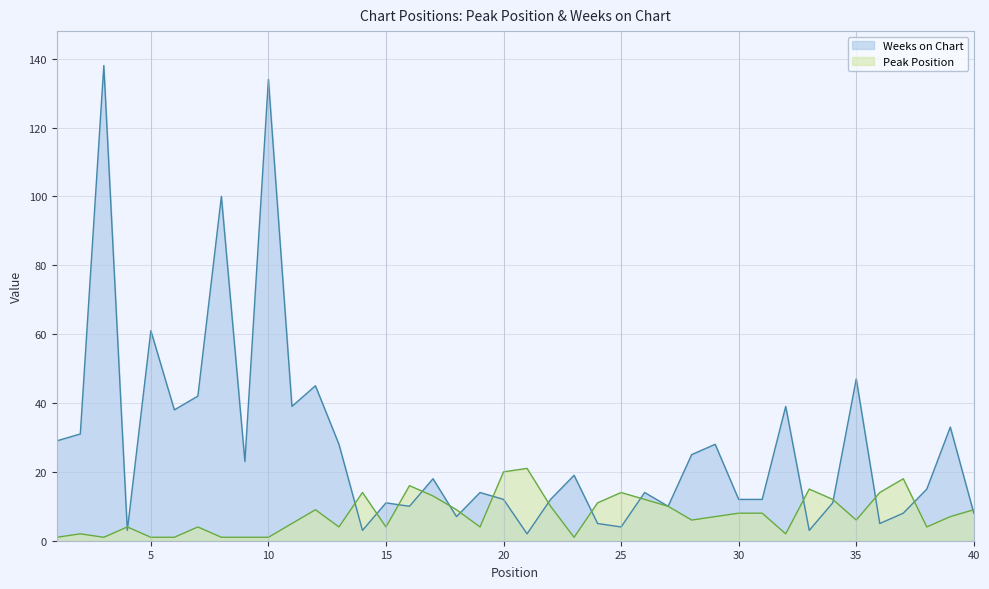

True or false: Weeks on Chart has a value of 5 at 36.

True